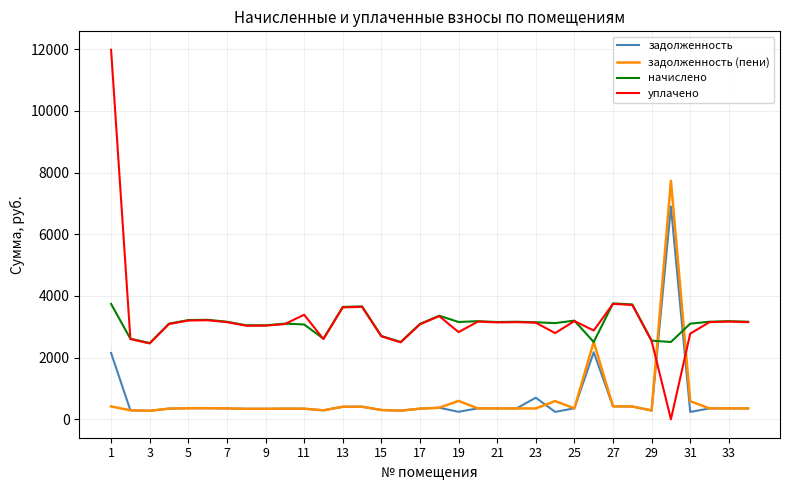

How many lines are shown in the chart?

4